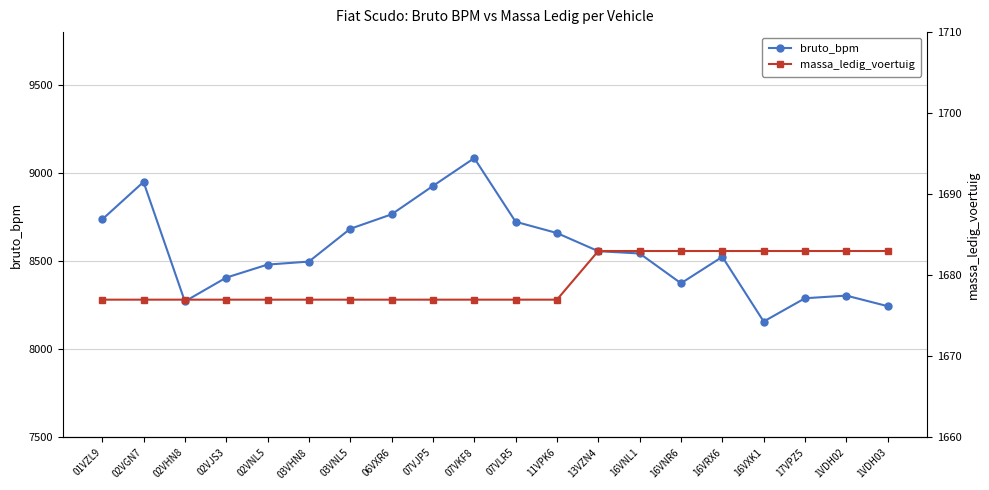

At how many categories does at least one series exceed 2881?

20